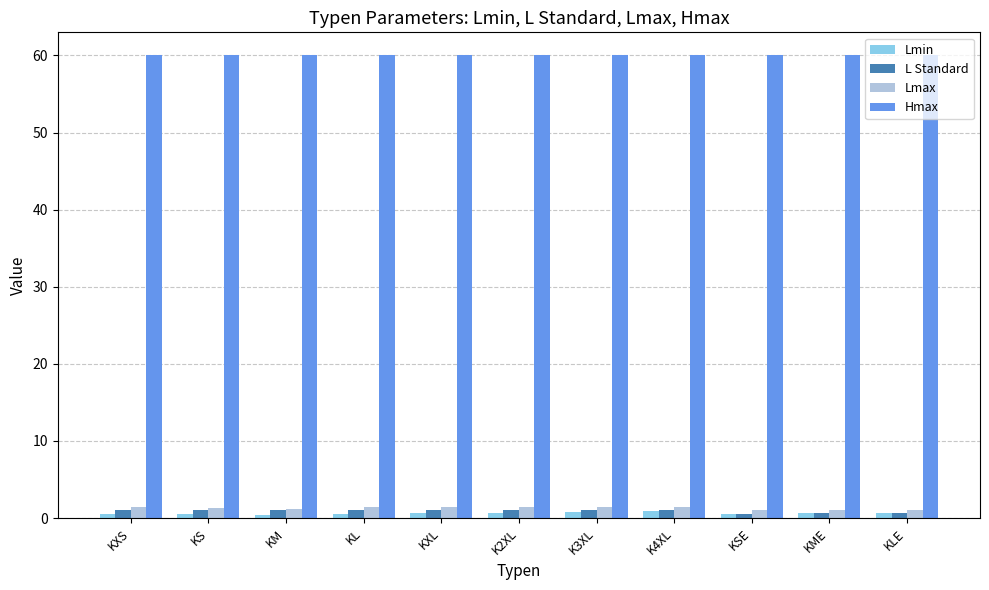

What is the difference between the maximum and minimum values in the Lmax series?

0.4